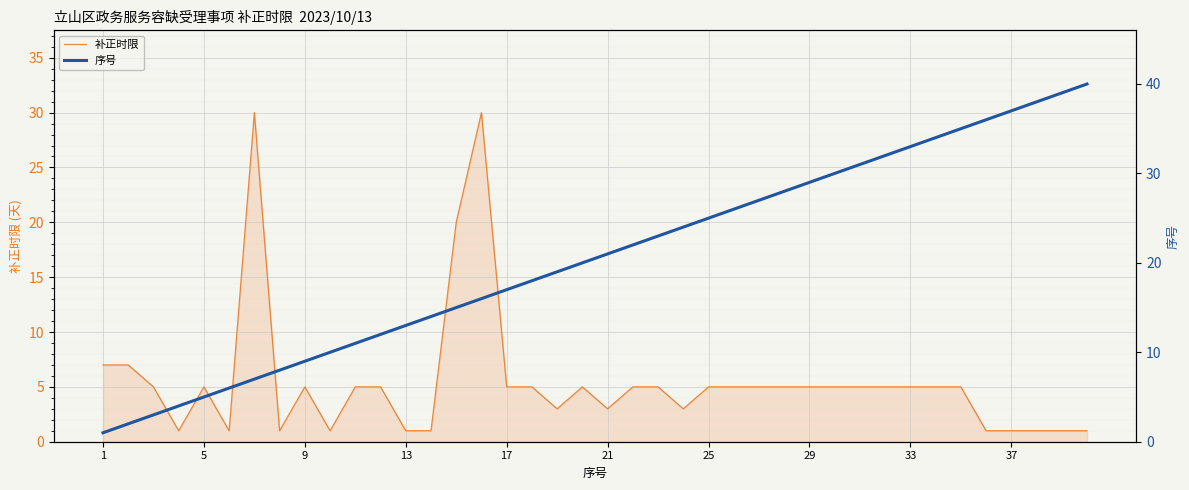

True or false: 补正时限 has a value of 3 at 17.

False